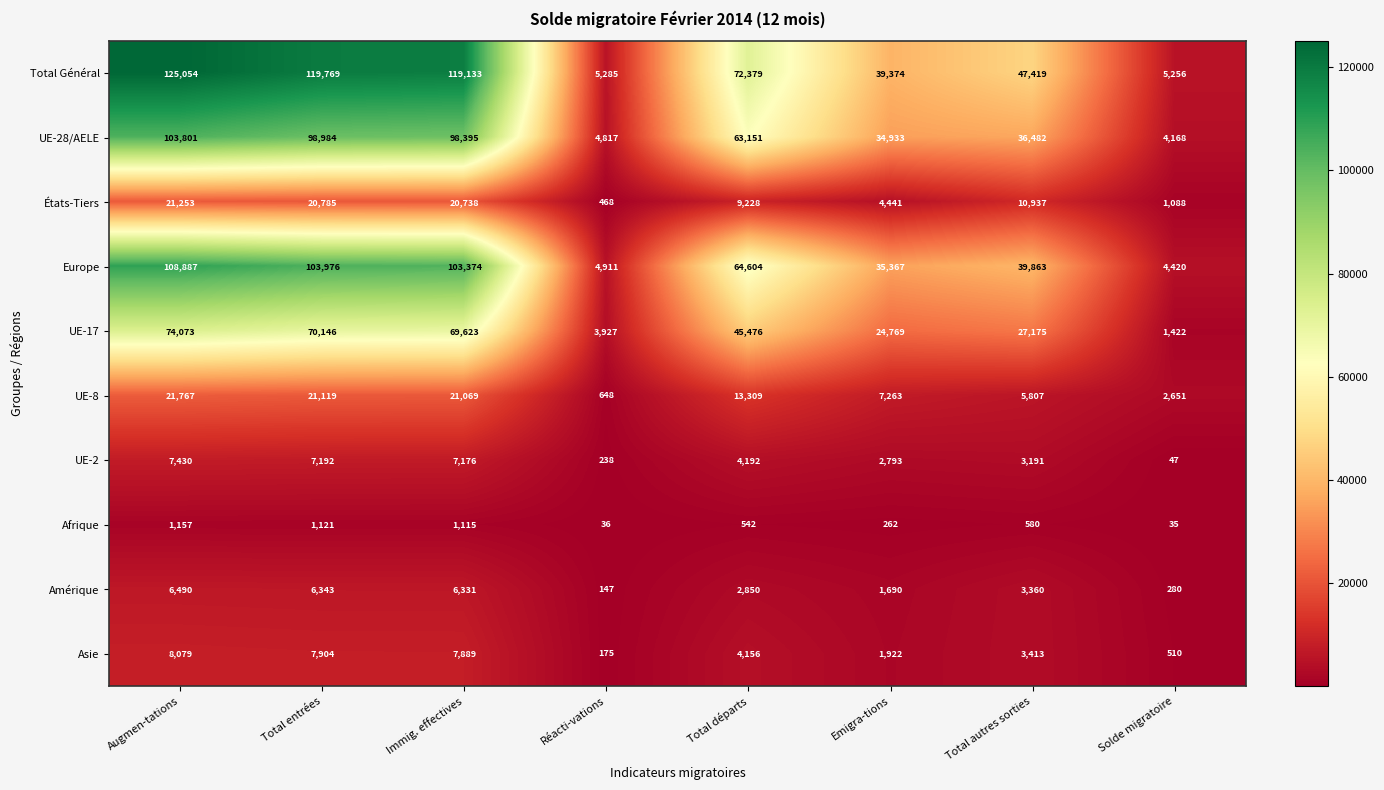

What is the spread (max minus min) of values at Solde migratoire?

5221